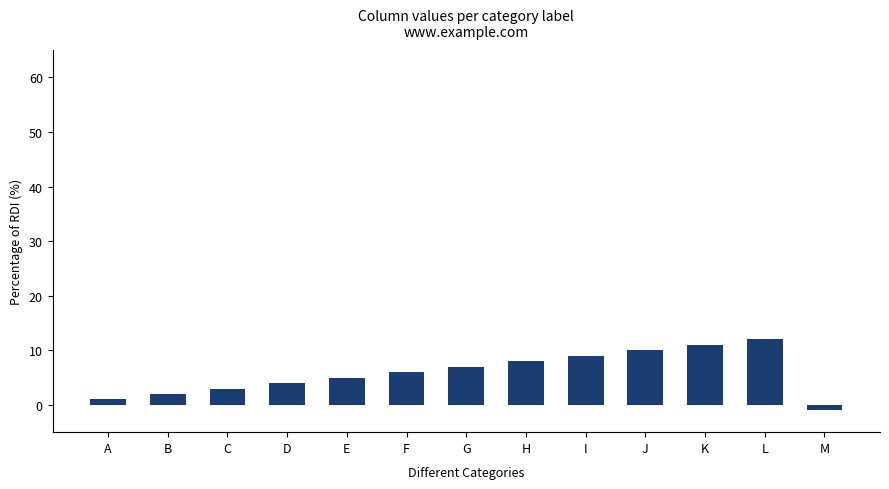

What is the difference between the second highest and second lowest values?

10